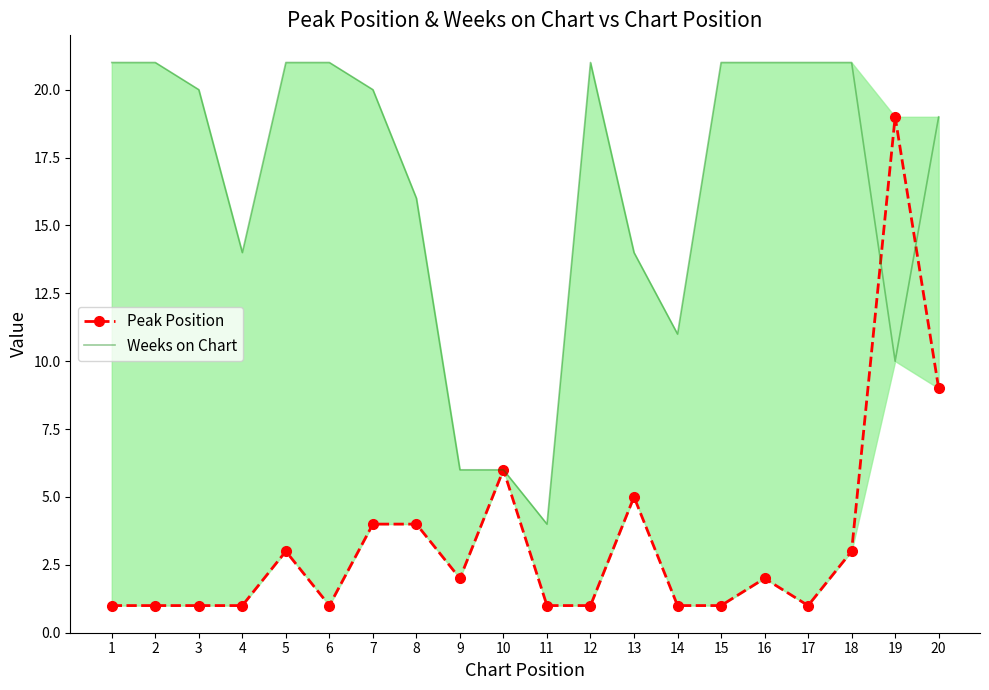

What is the value of the Weeks on Chart point at the 11th from the left?

4